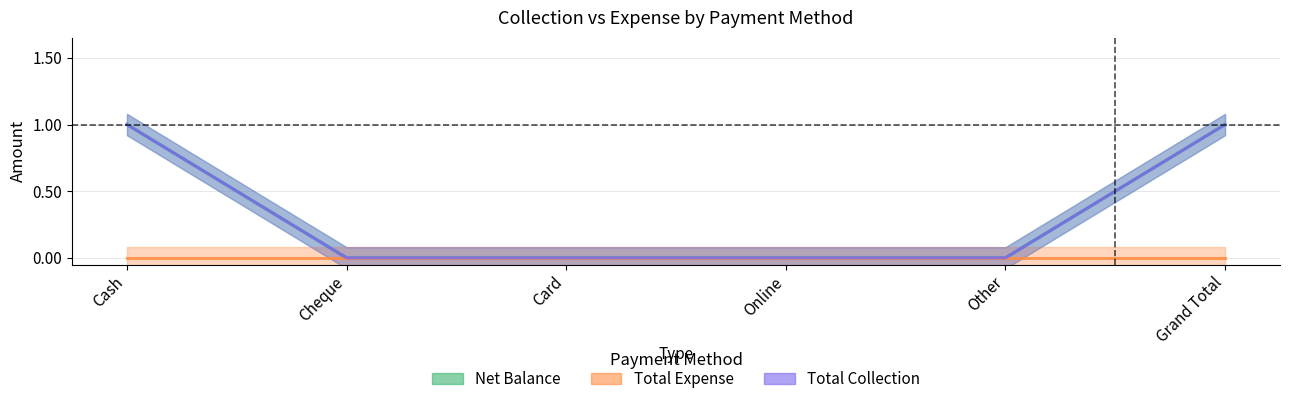

What is the difference between the maximum and minimum values in the Total Collection series?

1